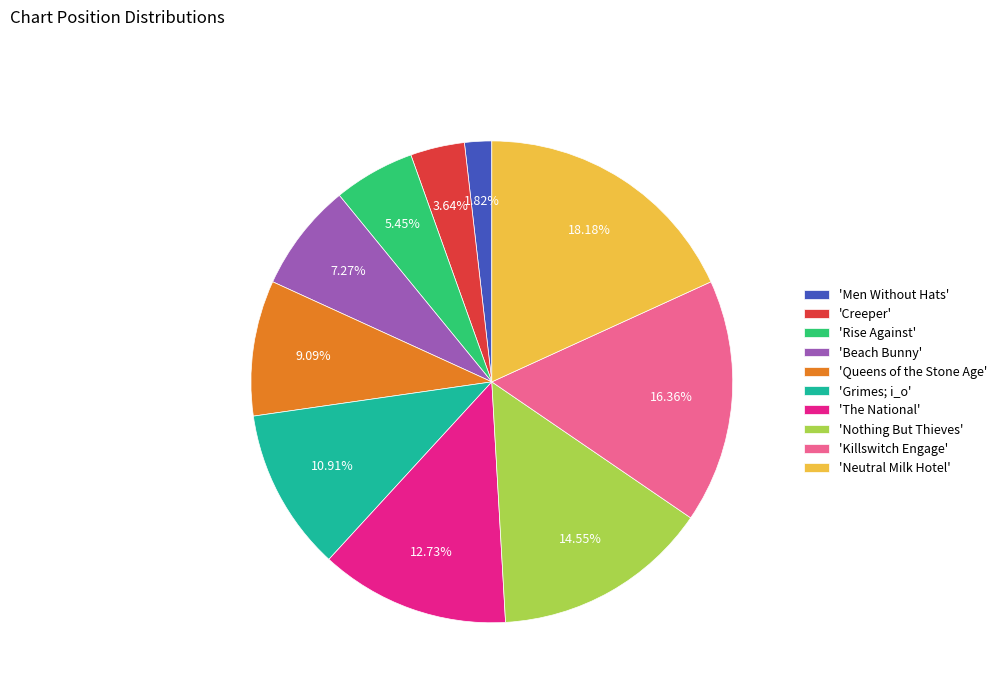

Rank the categories by value from highest to lowest.

'Neutral Milk Hotel', 'Killswitch Engage', 'Nothing But Thieves', 'The National', 'Grimes; i_o', 'Queens of the Stone Age', 'Beach Bunny', 'Rise Against', 'Creeper', 'Men Without Hats'